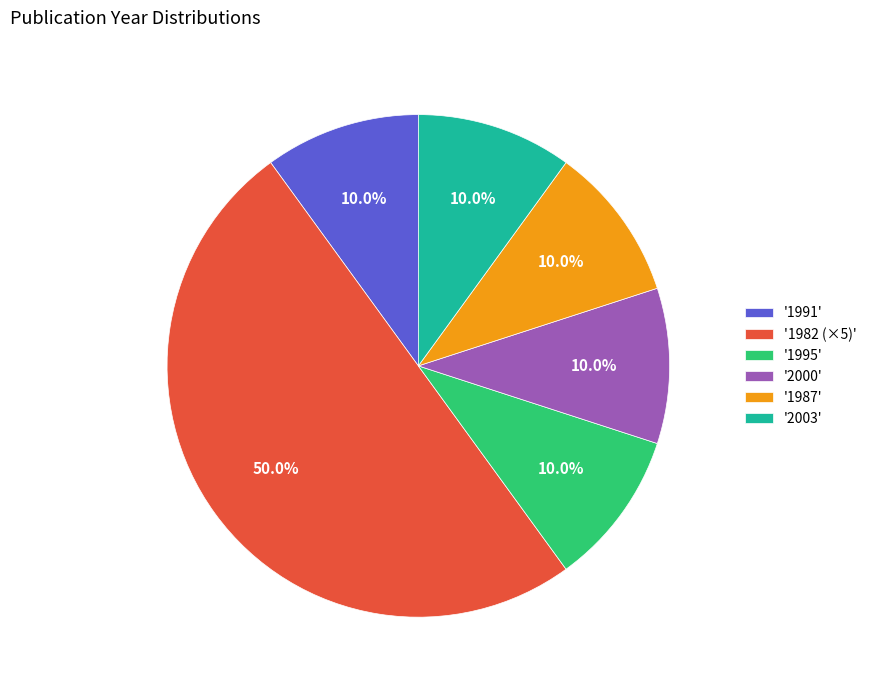

Does '1987' represent more than half of the total?

No